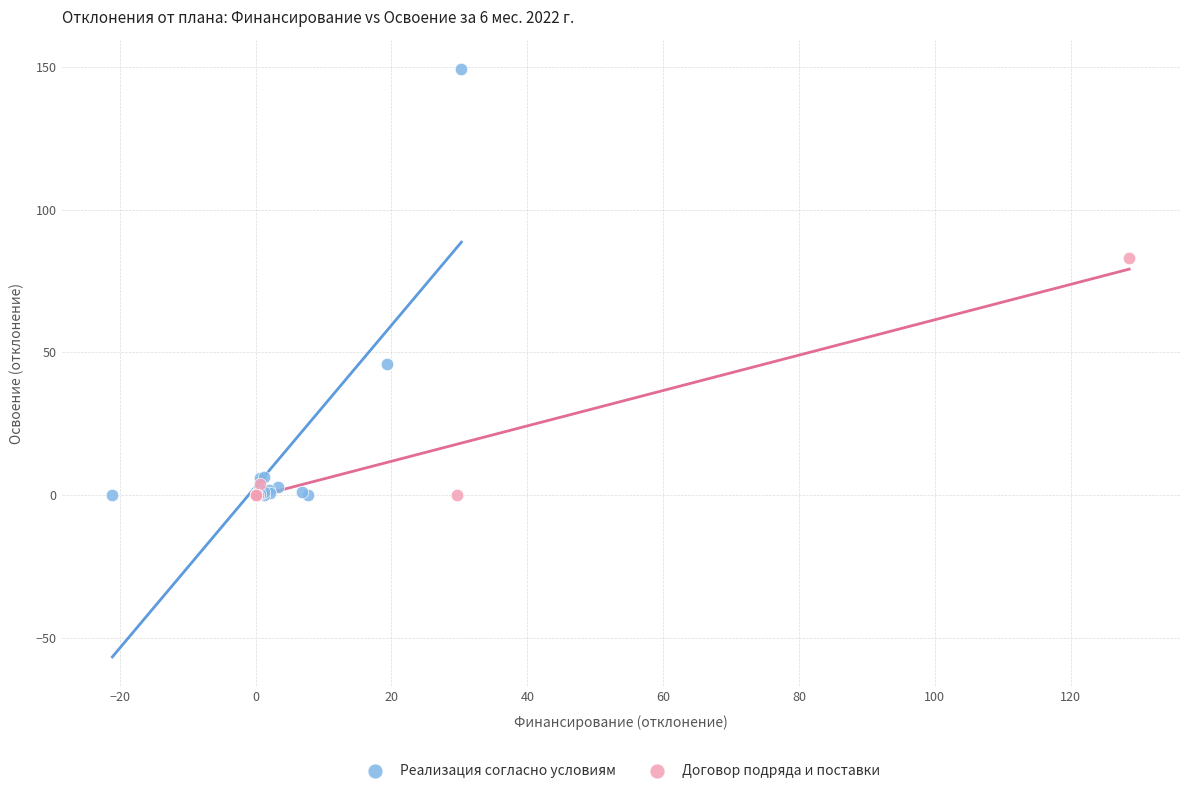

Which series reaches the maximum Y coordinate?

Реализация согласно условиям